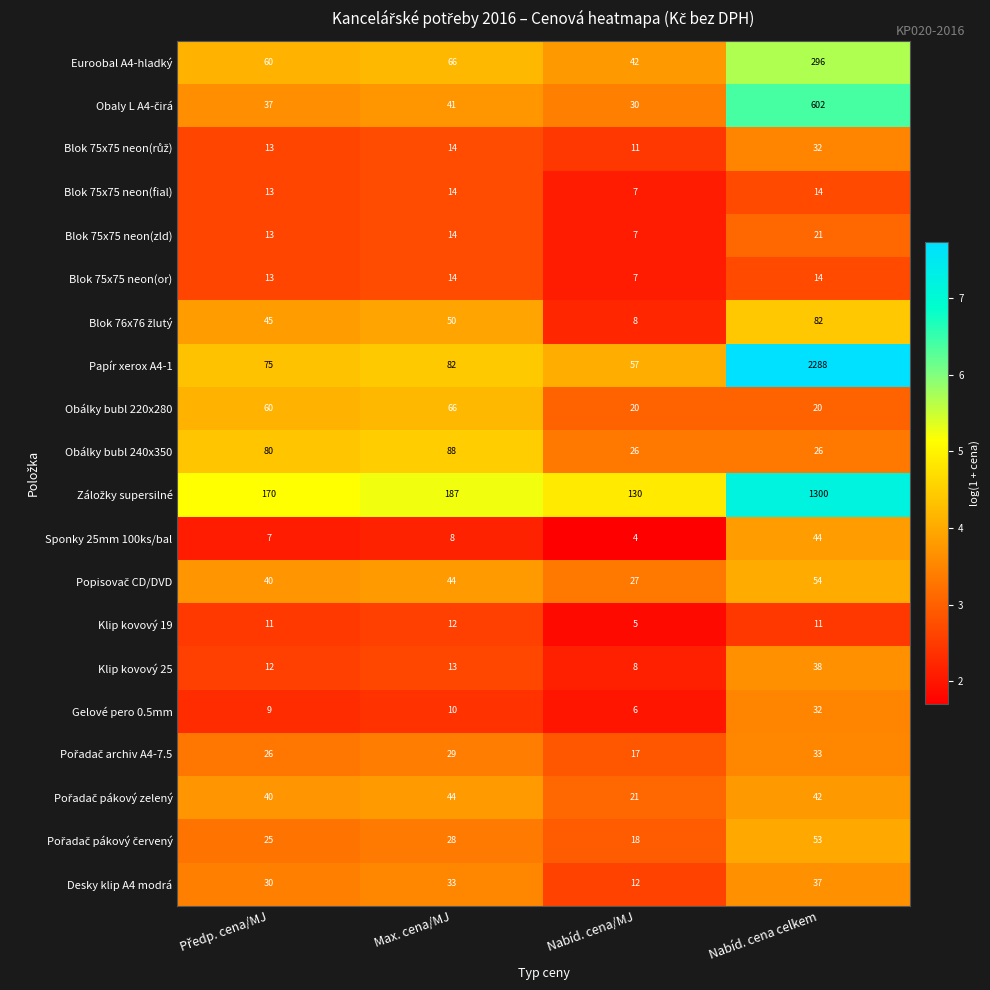

How many categories are shown in the chart?

4